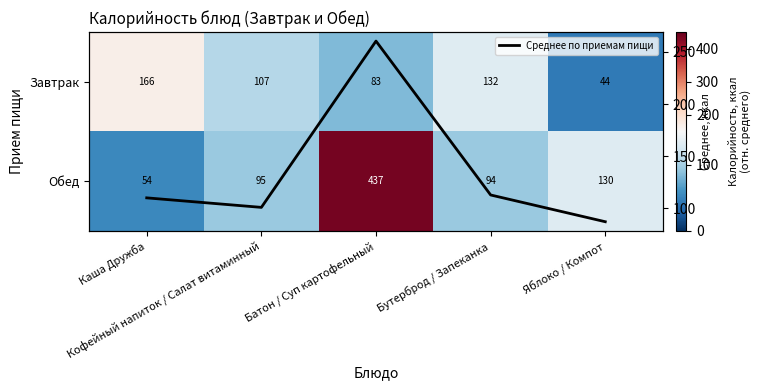

At Каша Дружба, list the series in order from largest to smallest.

Завтрак, Среднее по приемам пищи, Обед